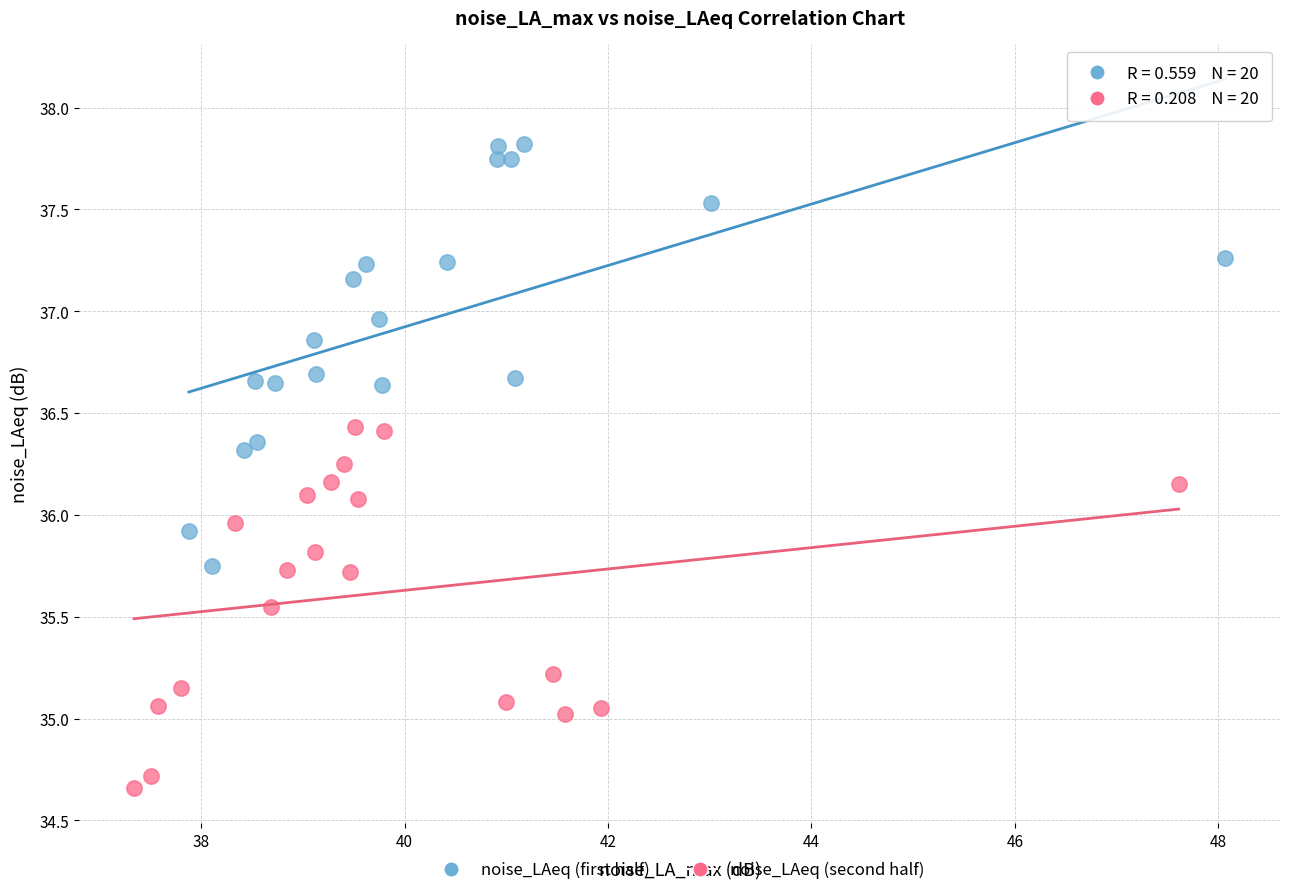

Which series reaches the maximum Y coordinate?

noise_LAeq (first half)